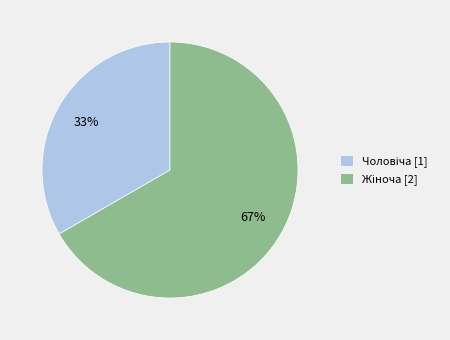

To the nearest percent, what is the average slice percentage?

50%